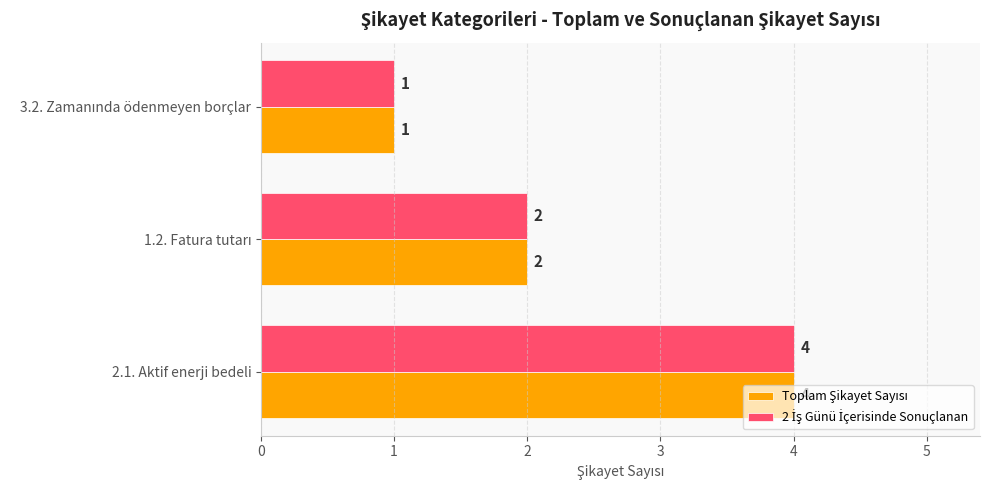

Which category has the highest value across all series?

2.1. Aktif enerji bedeli